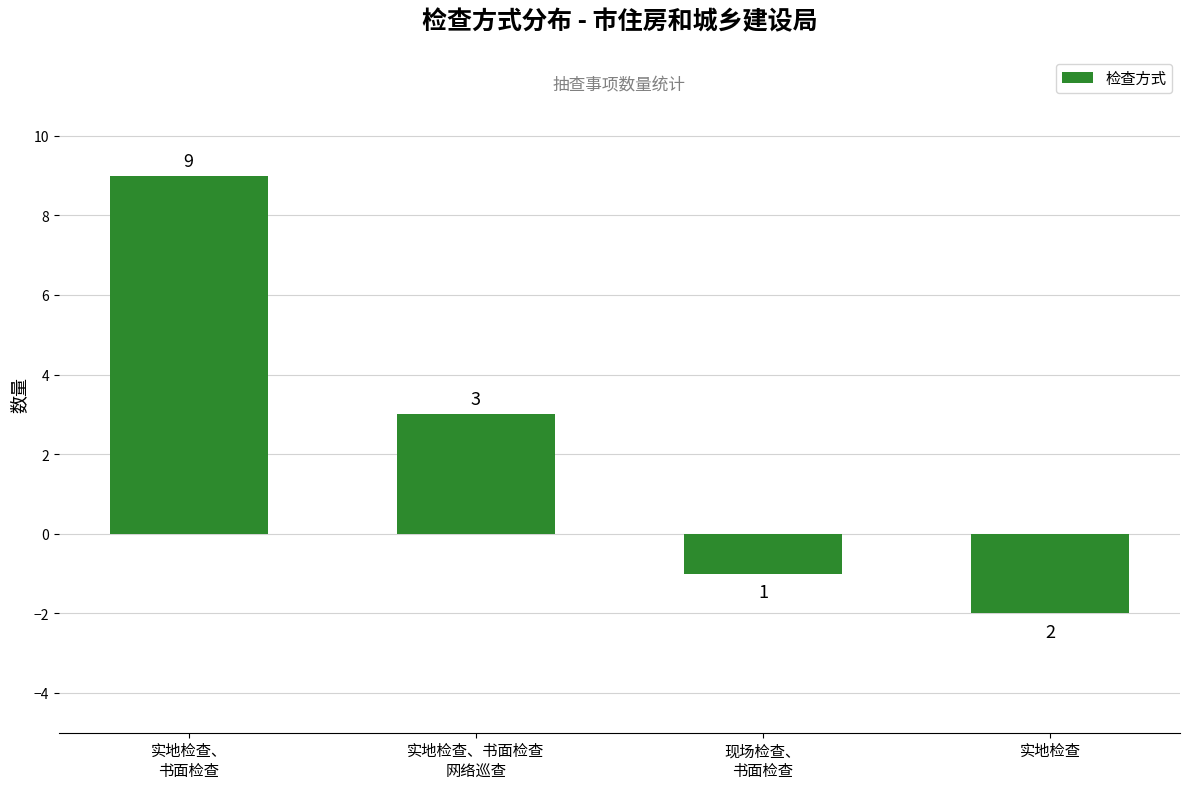

At which label does the data first exceed 3?

实地检查、
书面检查